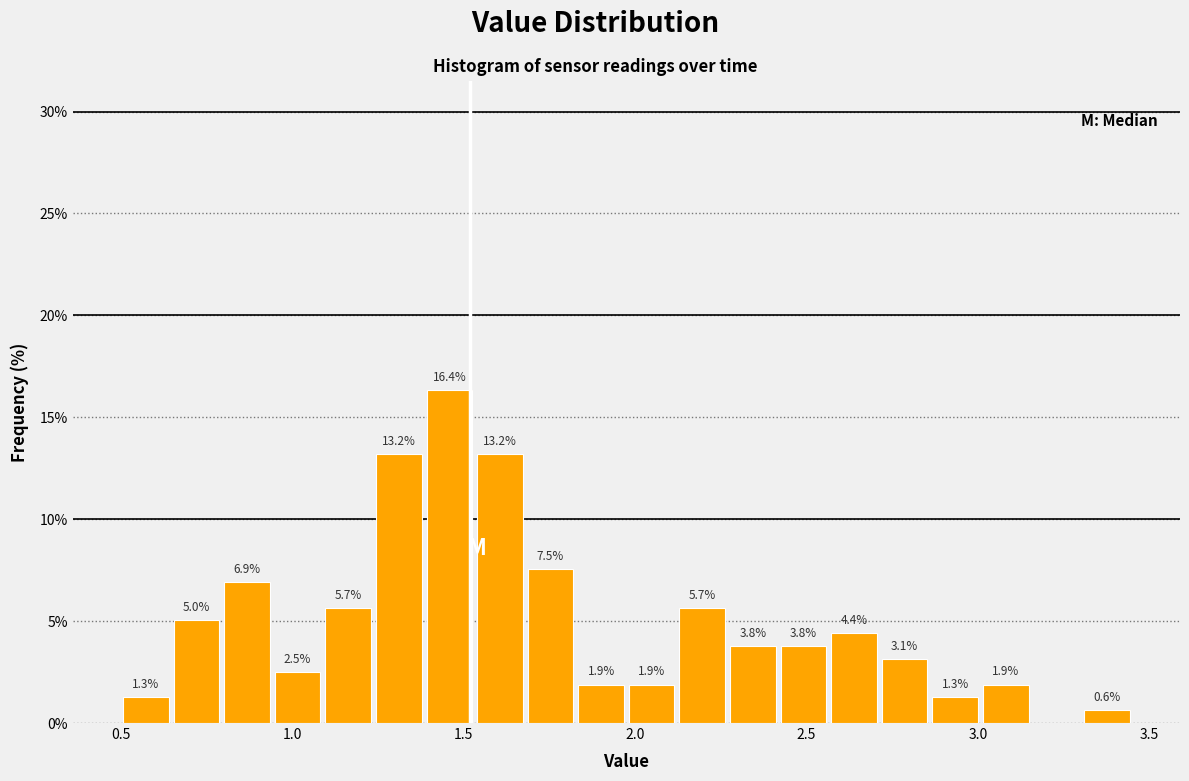

Read against the x-axis, roughly where is the centre of the tallest bar?

1.45